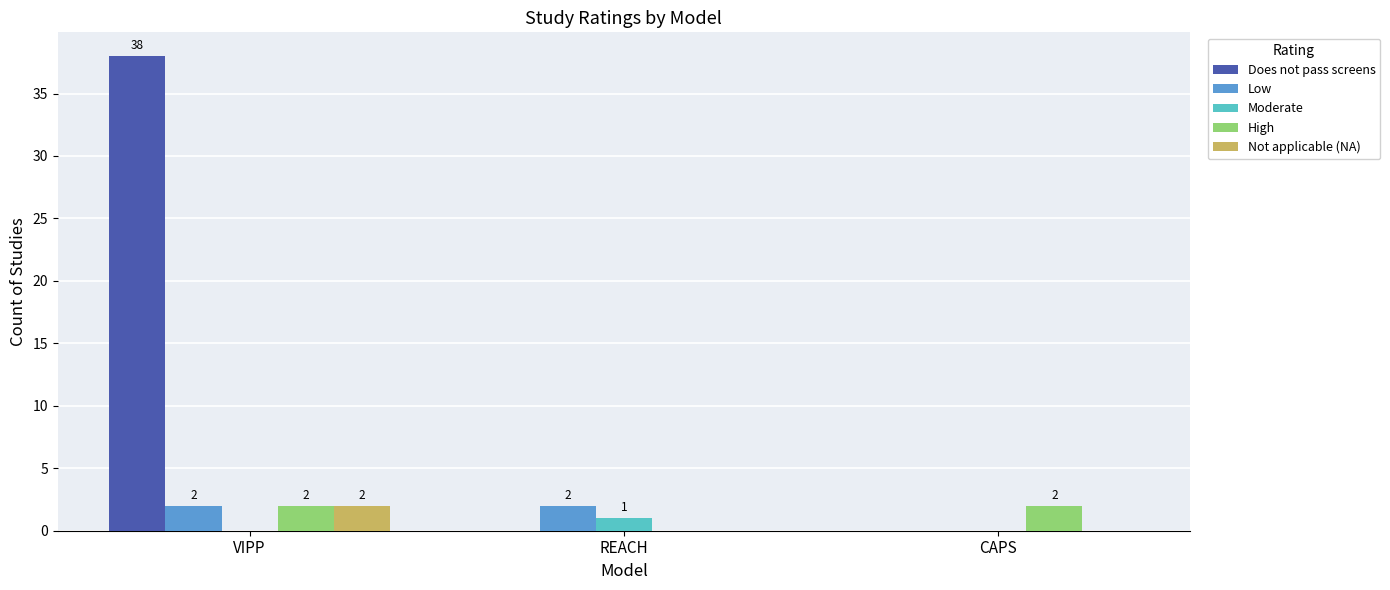

Reading left to right, what are all the values shown in this chart?

Does not pass screens: 38	0	0
Low: 2	2	0
Moderate: 0	1	0
High: 2	0	2
Not applicable (NA): 2	0	0